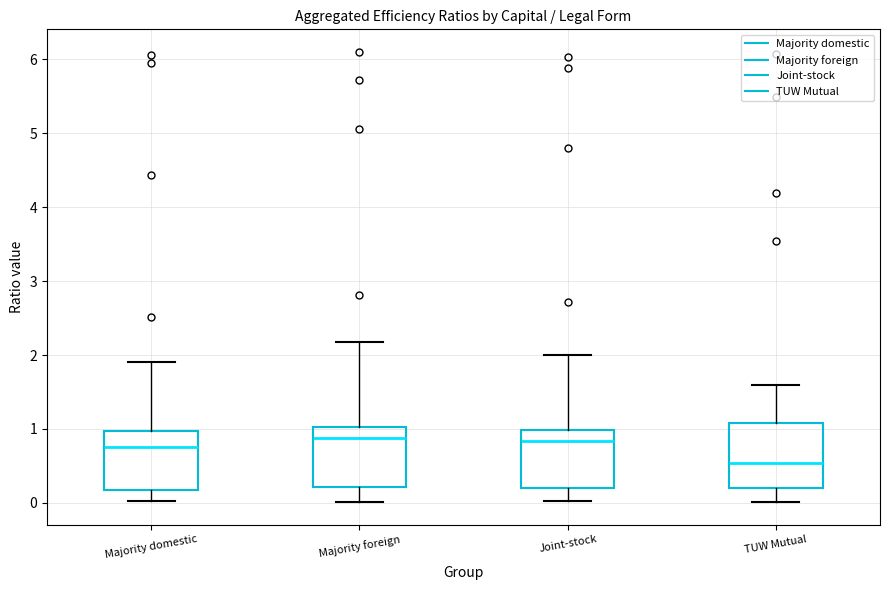

Reading left to right, transcribe this box plot: for each box, give where its median line is, the range the box spans, and where its two whiskers end, as read against the y-axis. The values are not printed on the chart, so give them approximately, as read against the axis.

Majority domestic: median 0.8, box 0.2 to 1.0, whiskers 0.0 to 1.9
Majority foreign: median 0.9, box 0.2 to 1.0, whiskers 0.0 to 2.2
Joint-stock: median 0.8, box 0.2 to 1.0, whiskers 0.0 to 2.0
TUW Mutual: median 0.5, box 0.2 to 1.1, whiskers 0.0 to 1.6